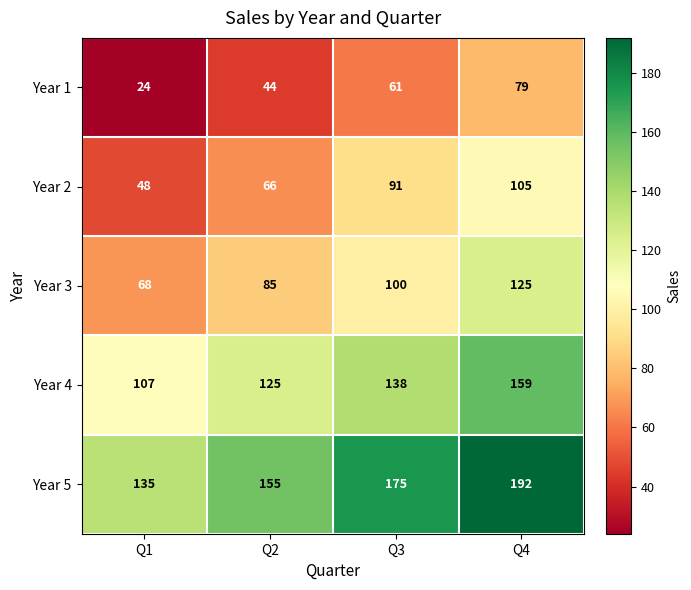

Count the Year 4 values in the range 125 to 159.

3